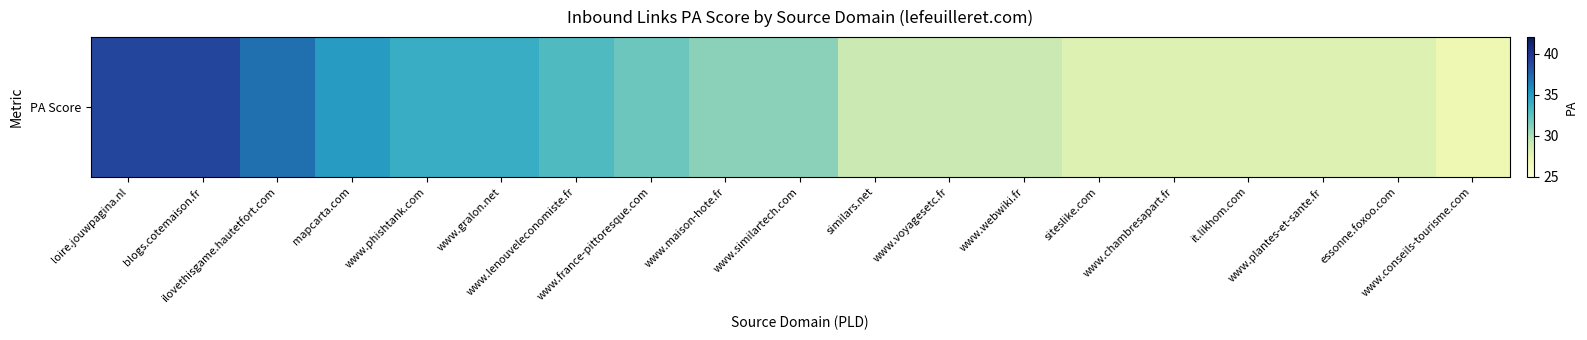

Between blogs.cotemaison.fr and www.lenouveleconomiste.fr, which is larger?

blogs.cotemaison.fr